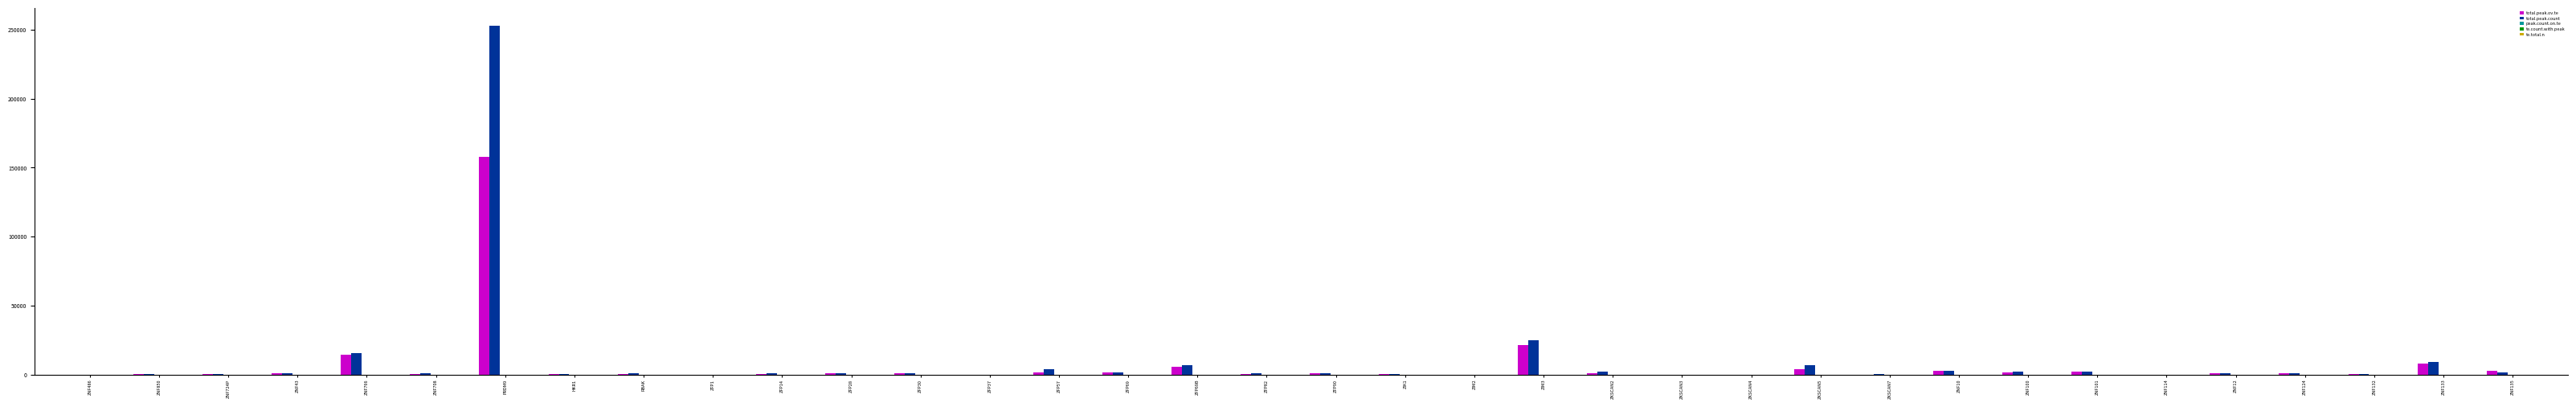

At which category is the sum across all series the highest?

PRDM9